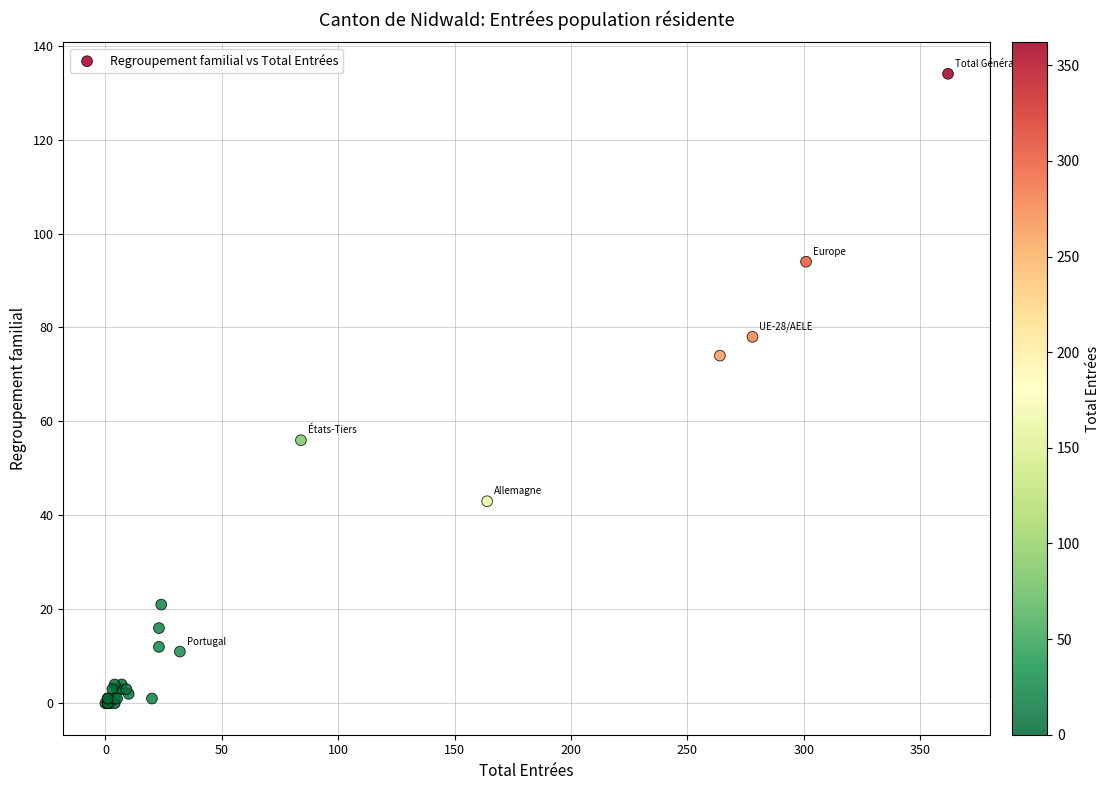

What Y value in the scatter plot is closest to 67?

74